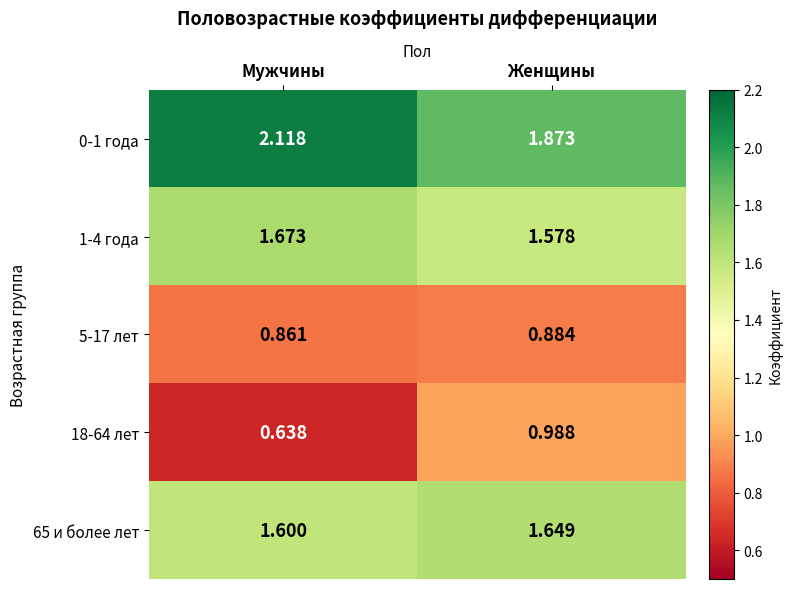

Rank the categories by 5-17 лет value from highest to lowest.

Женщины, Мужчины